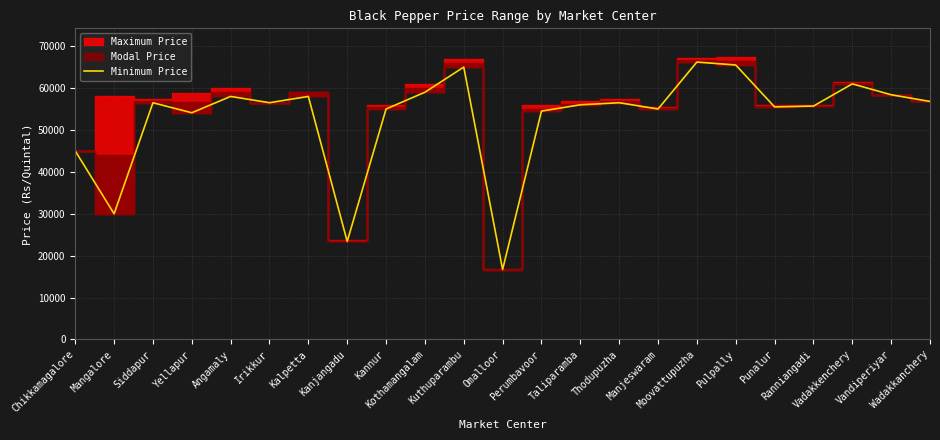

What is the label of the 15th point from the right?

Kannur